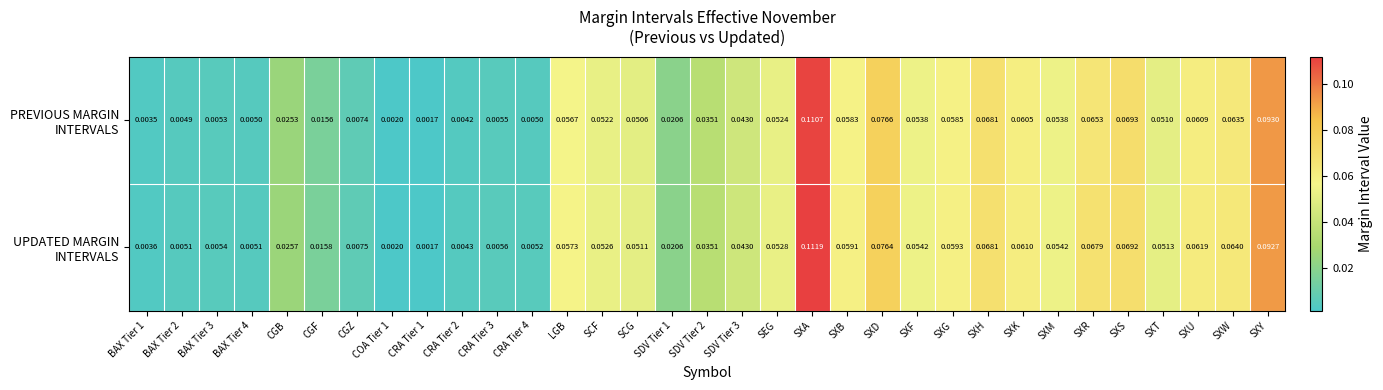

At which category is the sum across all series the highest?

SXA